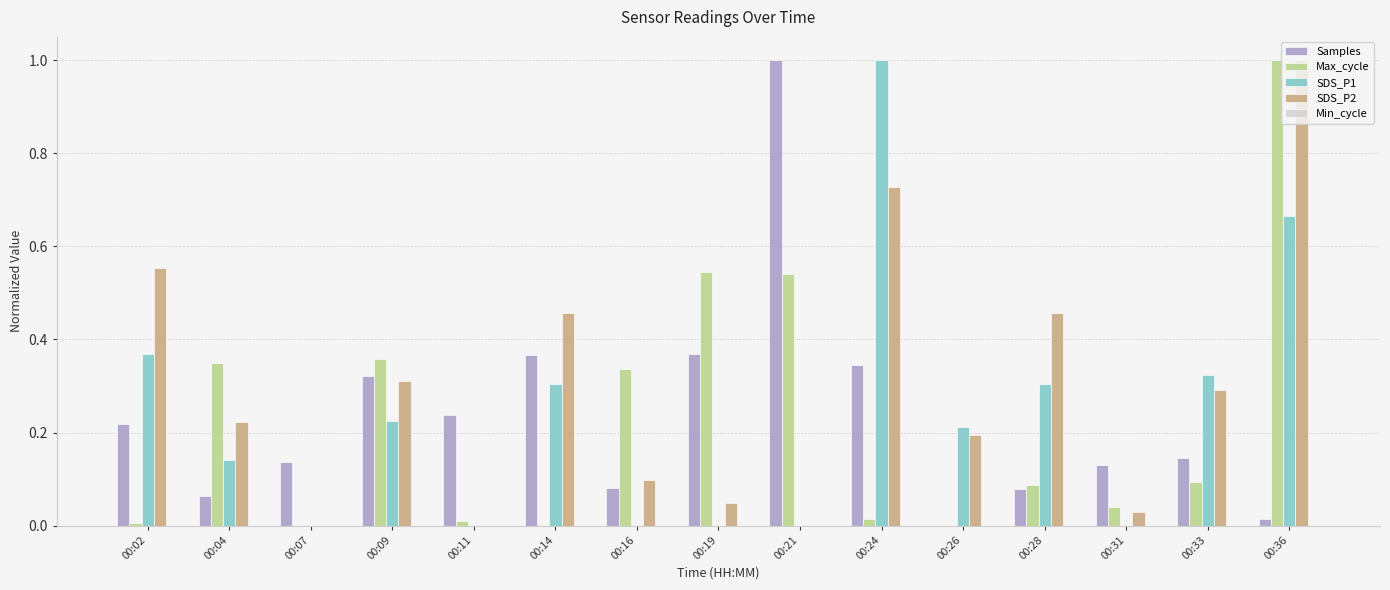

Which category has the highest value in the Max_cycle series?

00:36